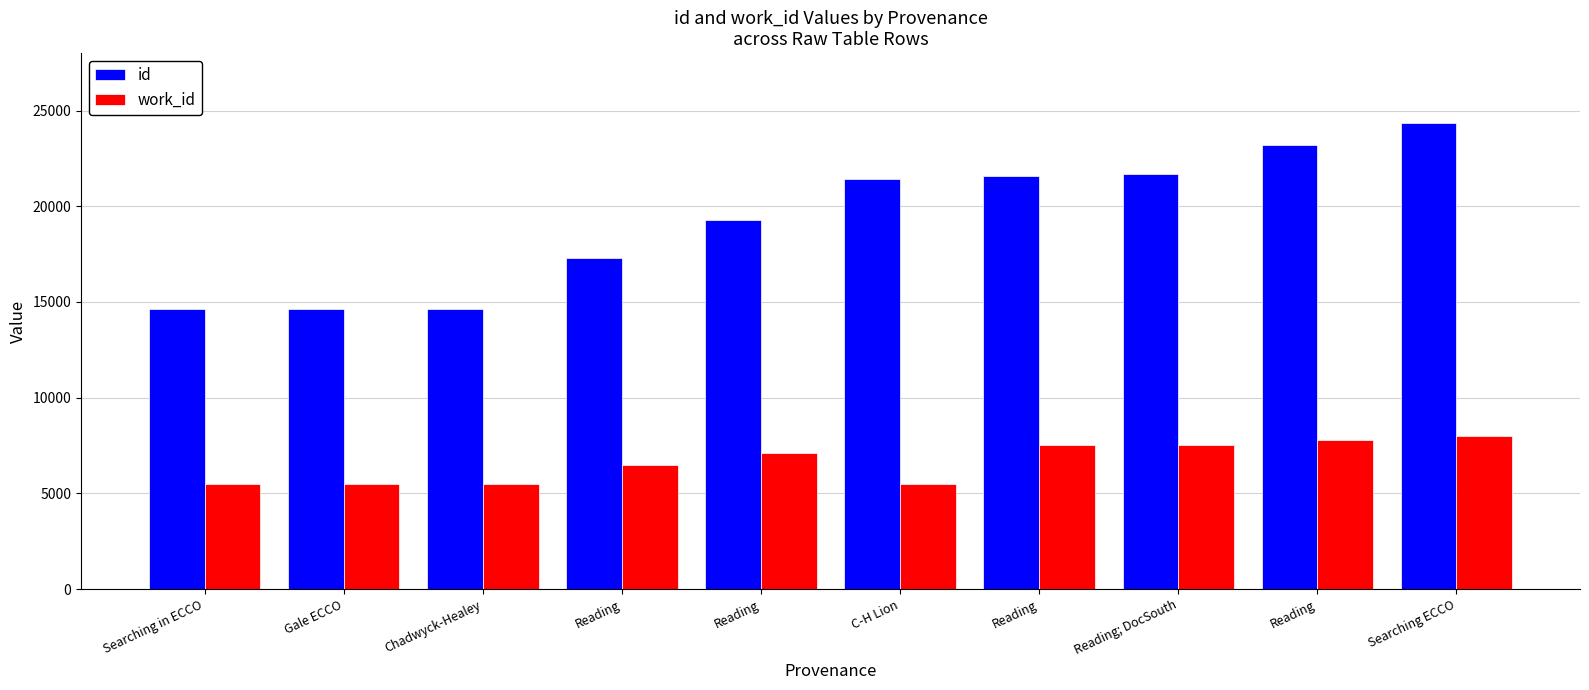

Are the bars grouped side by side (vs. stacked)?

Yes